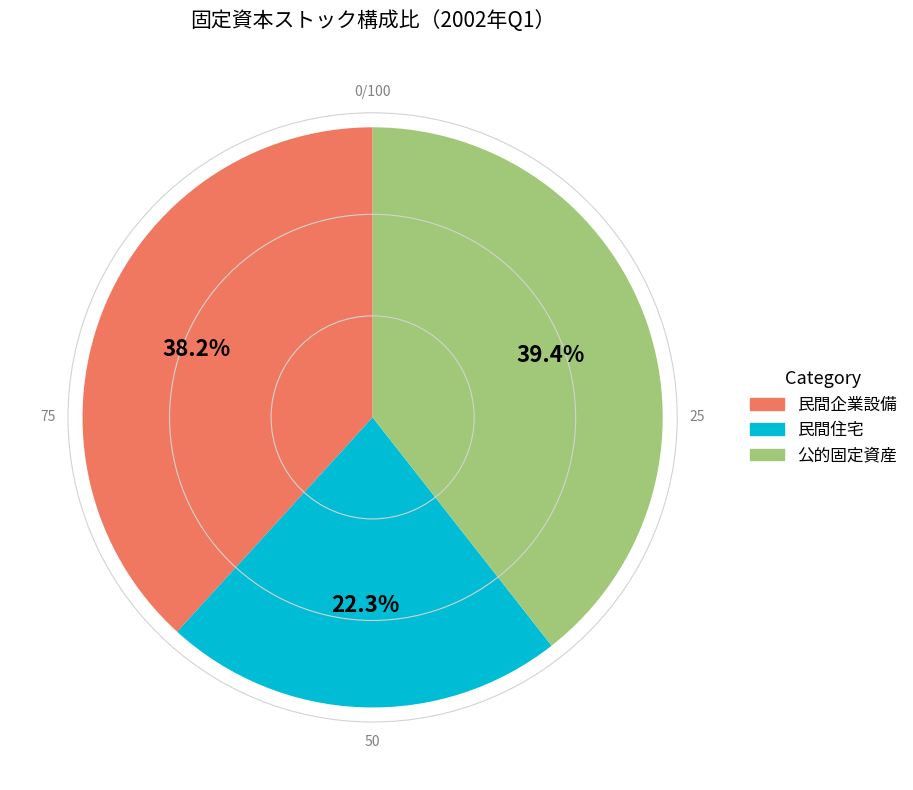

True or false: 民間企業設備 accounts for 38% of the total.

True